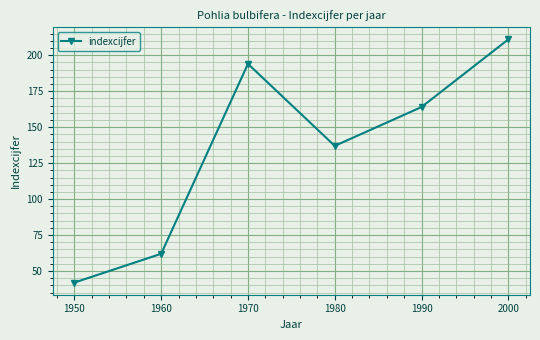

At which category does the chart reach its peak across all series?

2000